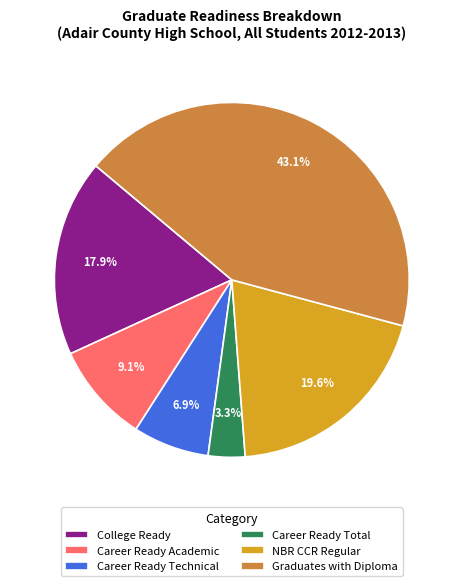

The Career Ready Academic slice represents 9% of the pie. True or false?

True